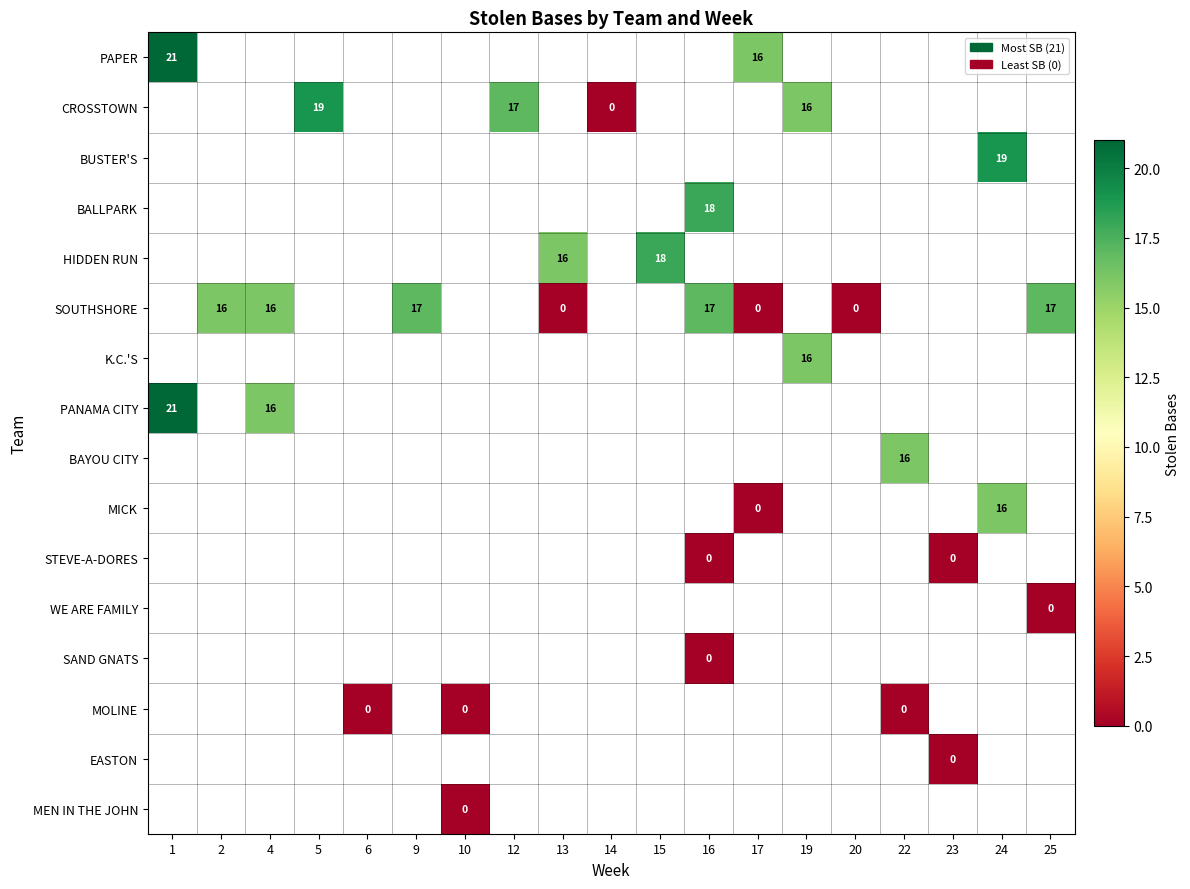

Is it true that HIDDEN RUN equals 6 at 13?

False